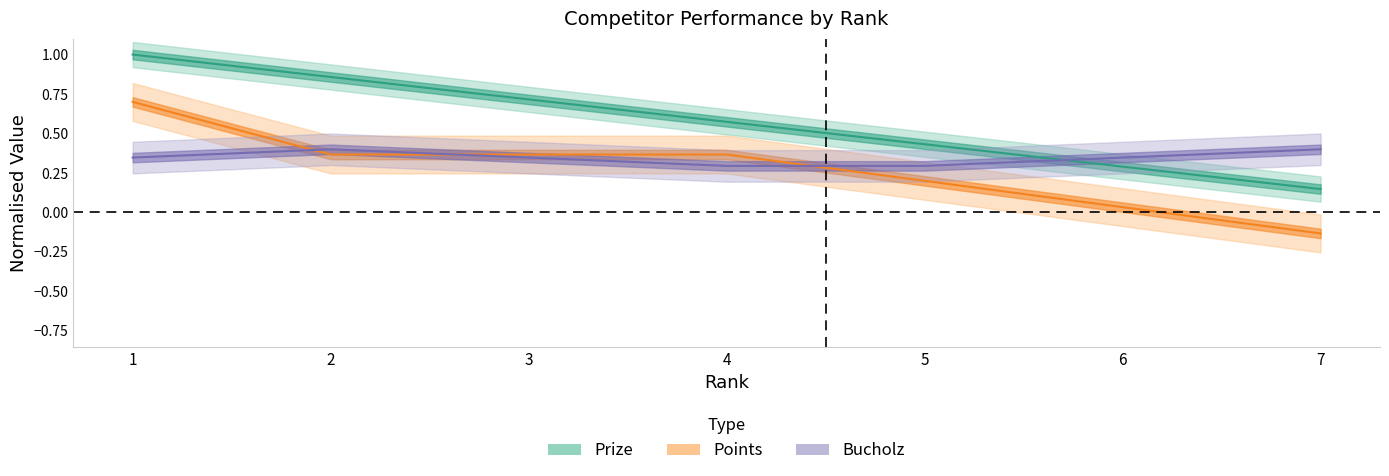

Reading left to right, extract all data points from this chart.

Prize: 1.0	0.9	0.7	0.6	0.4	0.3	0.1
Points: 0.7	0.4	0.4	0.4	0.2	0.0	-0.1
Bucholz: 0.3	0.4	0.3	0.3	0.3	0.3	0.4